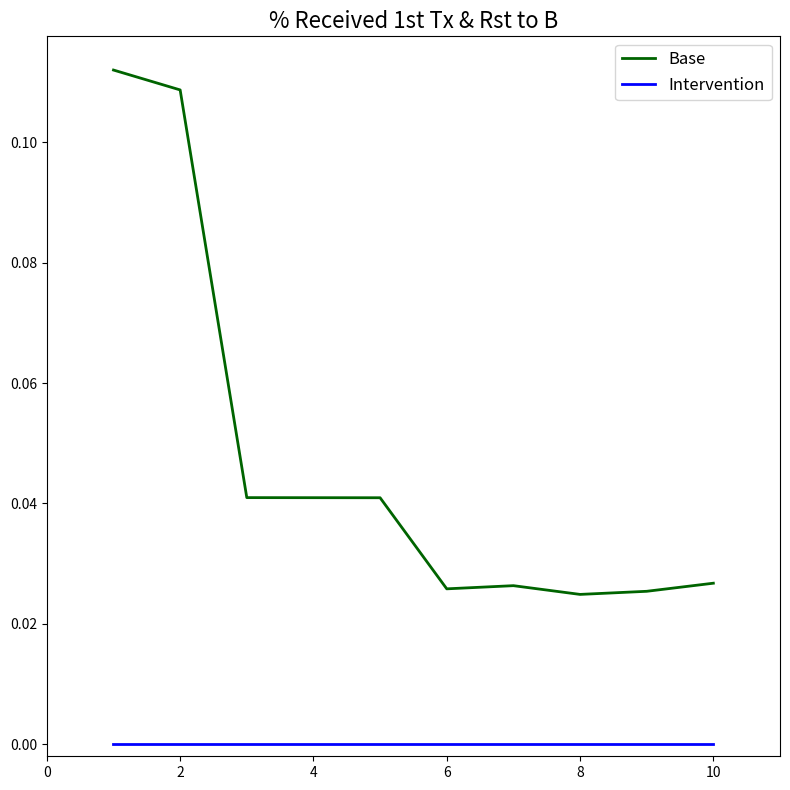

List the series in order of their peak value, highest first.

Base, Intervention